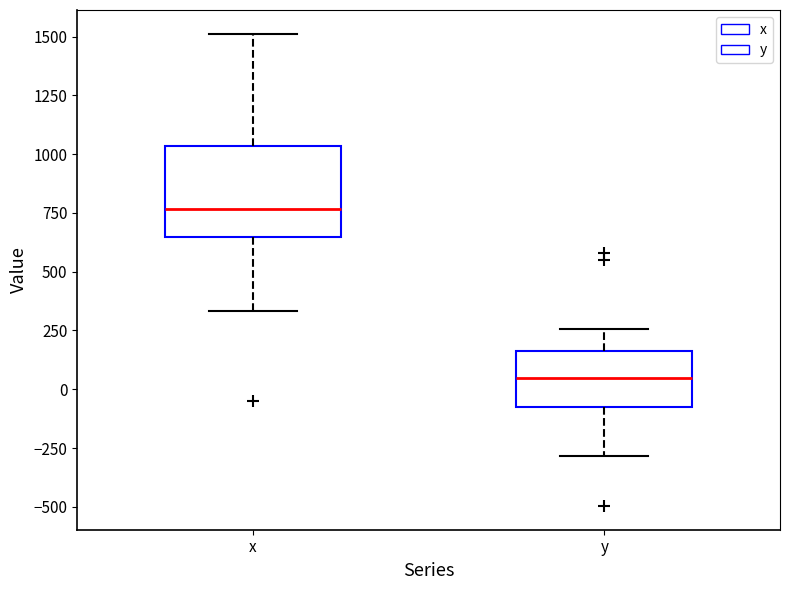

Comparing the boxes themselves (not the whiskers), which one is the tallest?

x